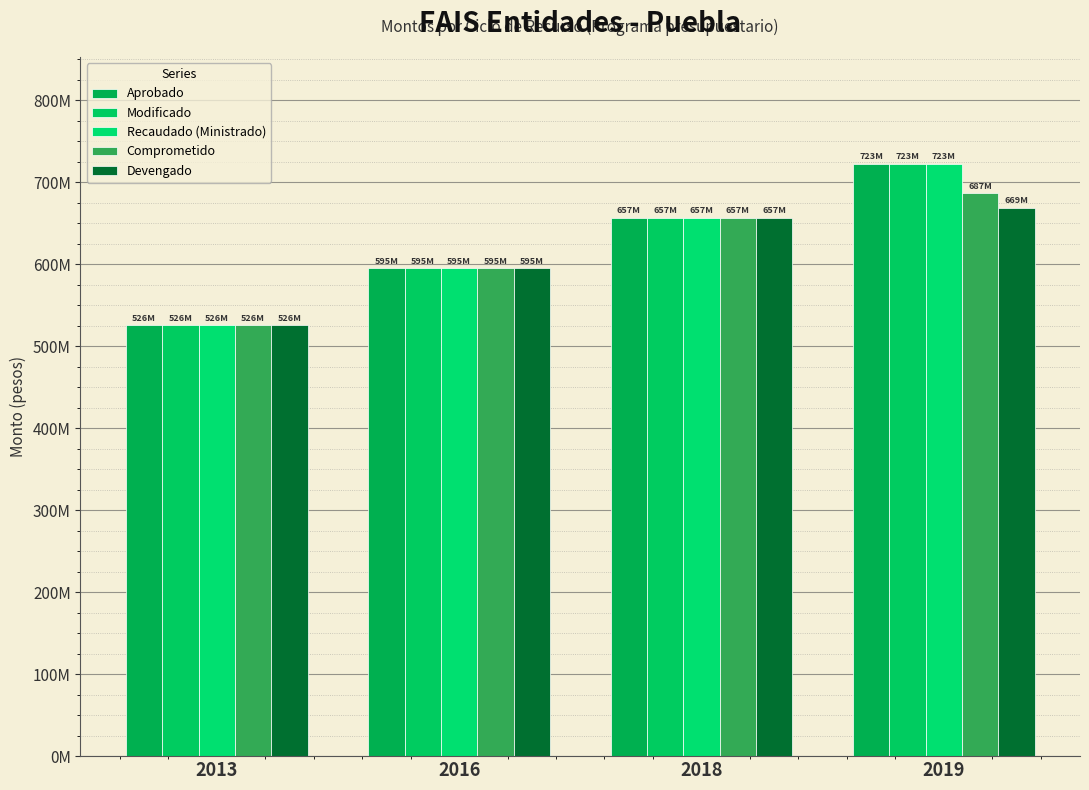

Are the bars horizontal?

No